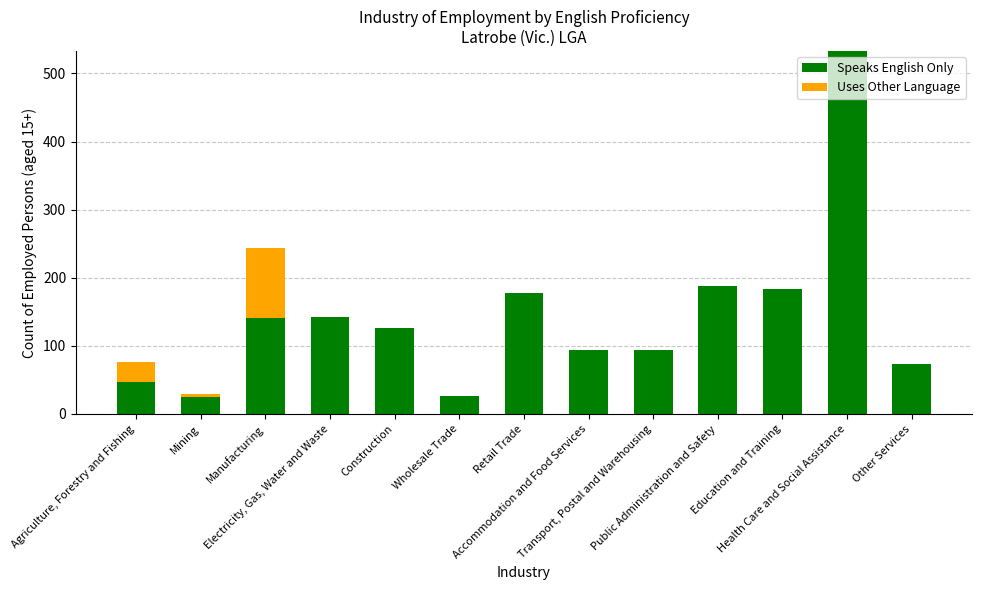

What is the sum of all Speaks English Only values?

1852